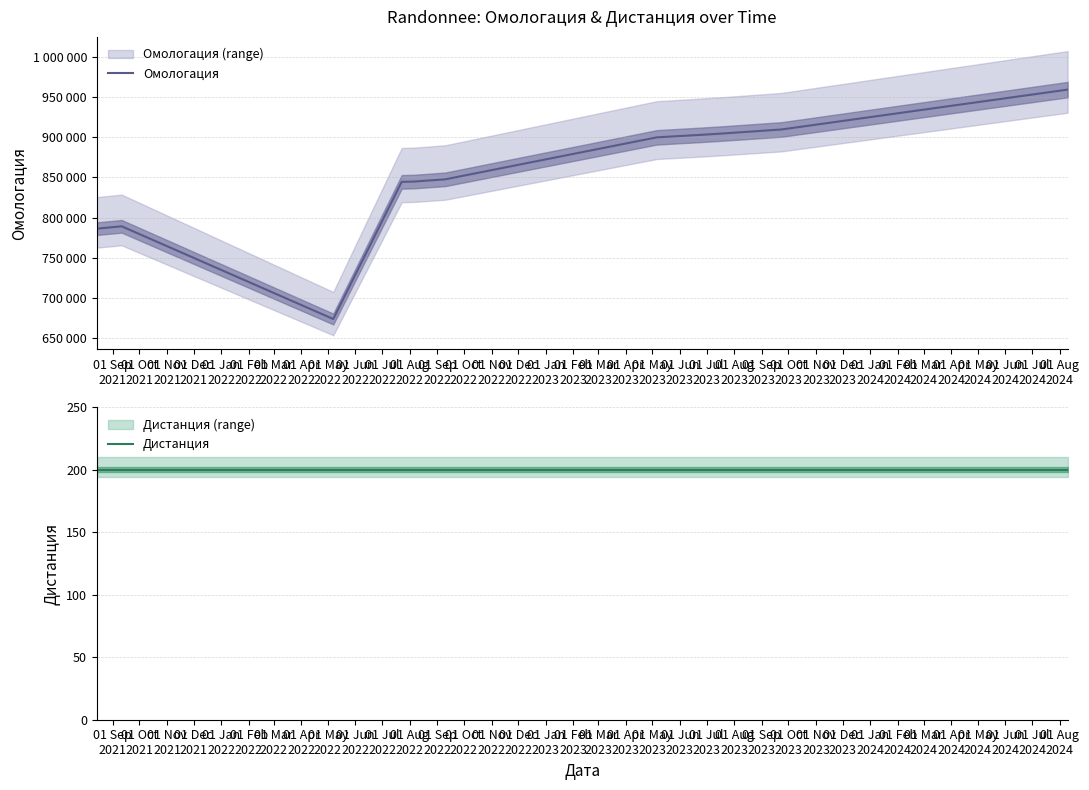

How many interior local peaks does the Омологация series have?

1